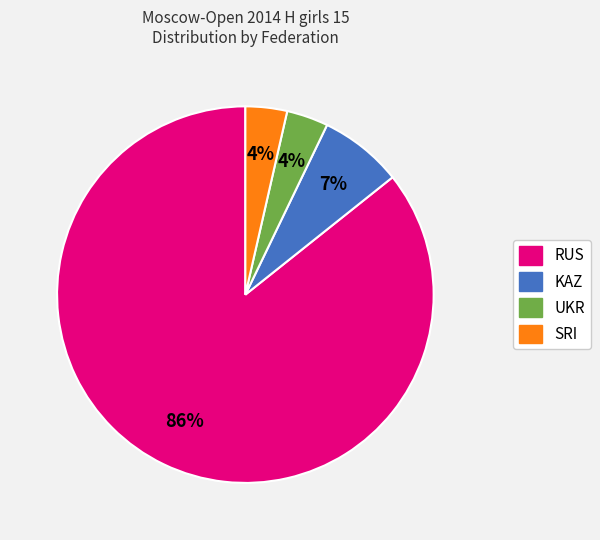

To the nearest percent, what is the average slice percentage?

25%